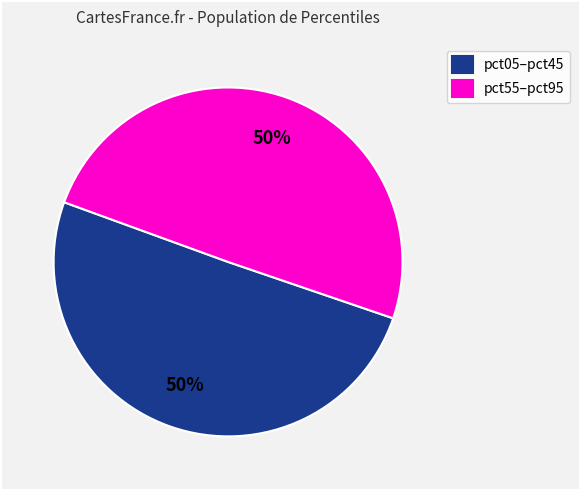

What percentage is the pct55–pct95 slice, to the nearest percent?

50%